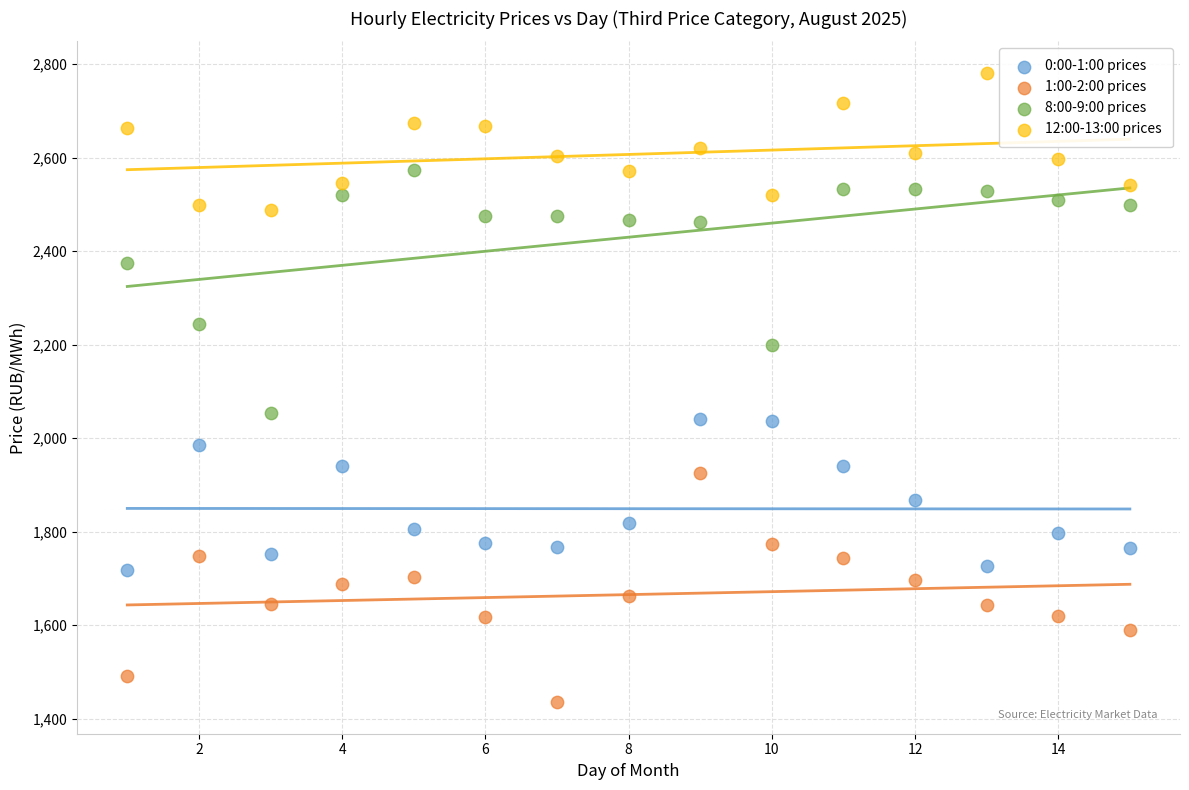

Which series contains the highest Y value?

12:00-13:00 prices